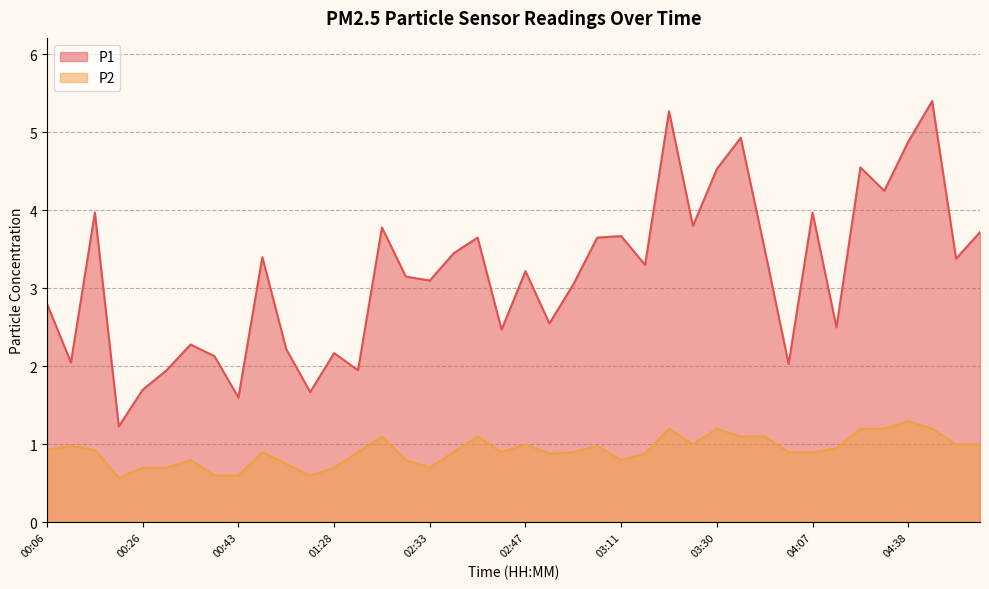

Rank the series by their maximum value, from highest to lowest.

P1, P2